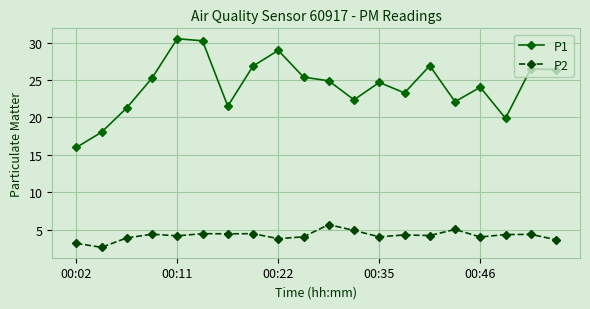

Which series has the widest spread of values?

P1